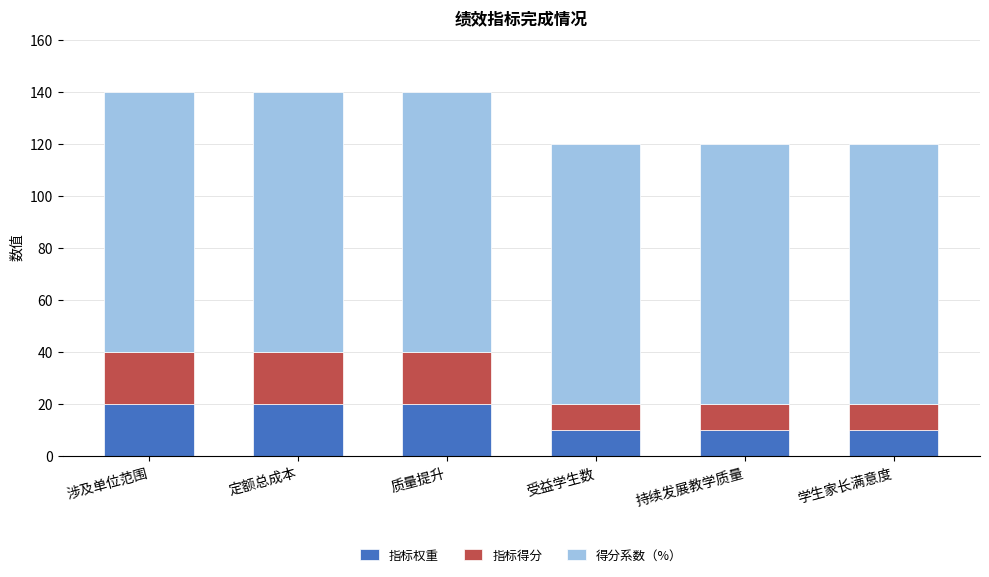

What is the maximum value for 指标权重?

20